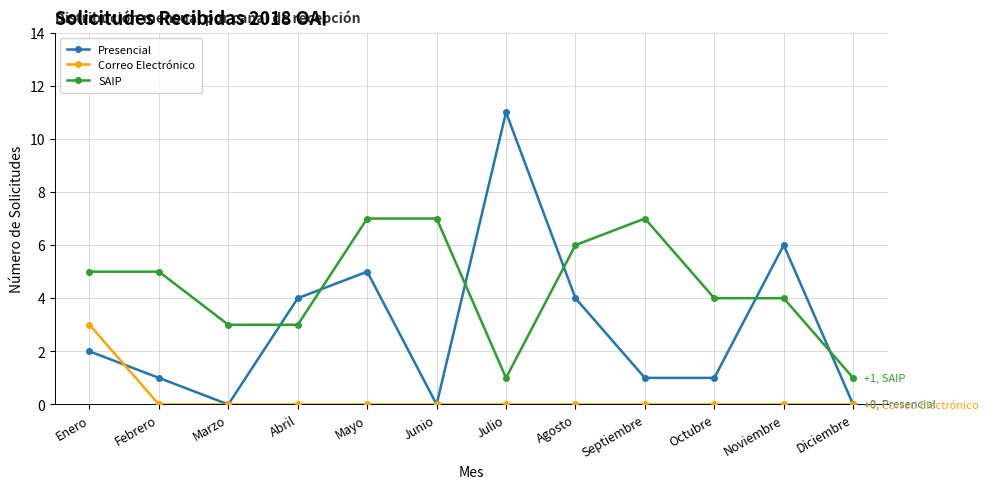

The value of Presencial at Julio is 19. True or false?

False